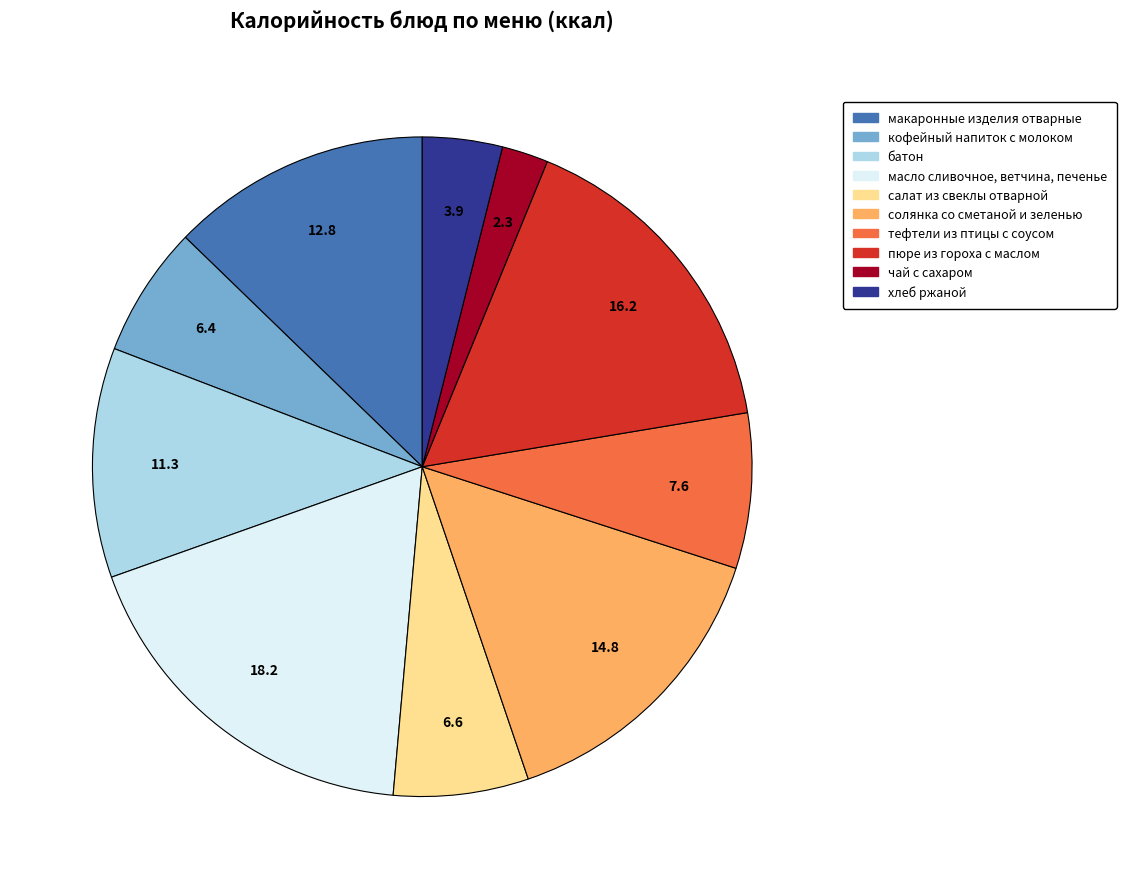

The пюре из гороха с маслом slice represents 16% of the pie. True or false?

True